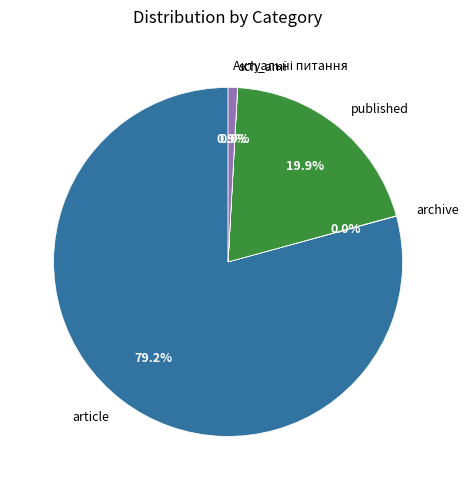

Which slice is the largest?

article